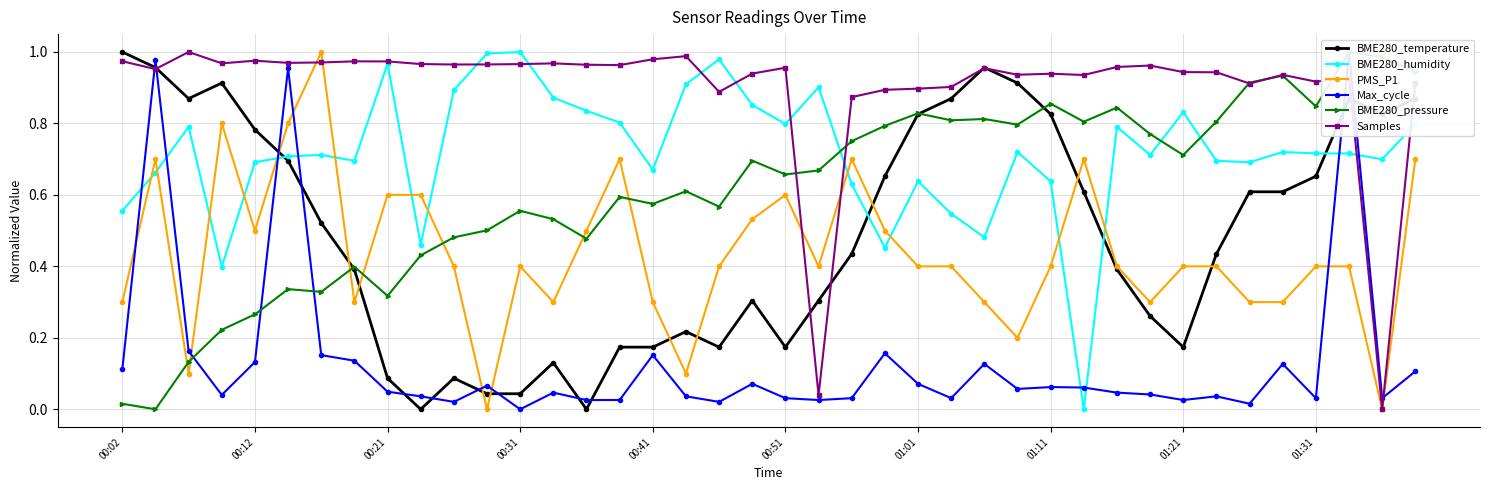

Does the chart display data point markers on the line(s)?

Yes